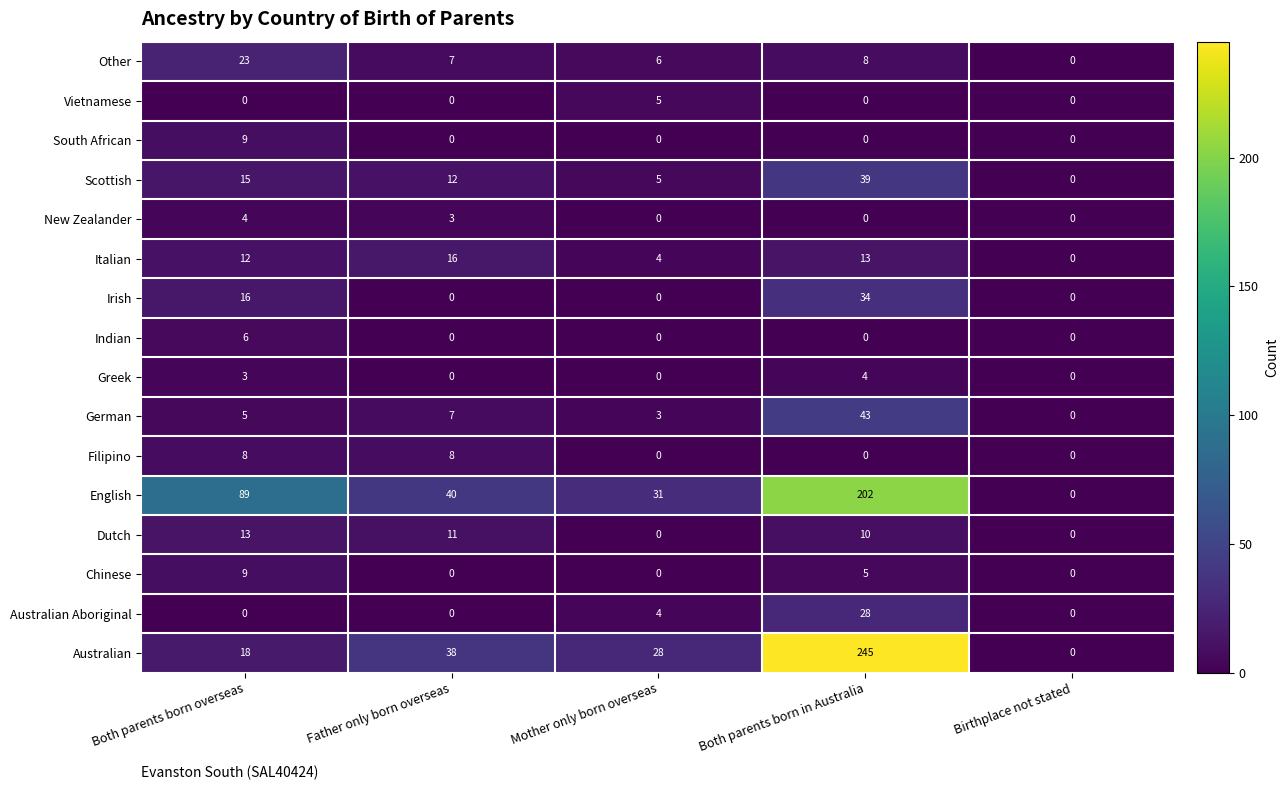

How many data points in South African are above 0?

1